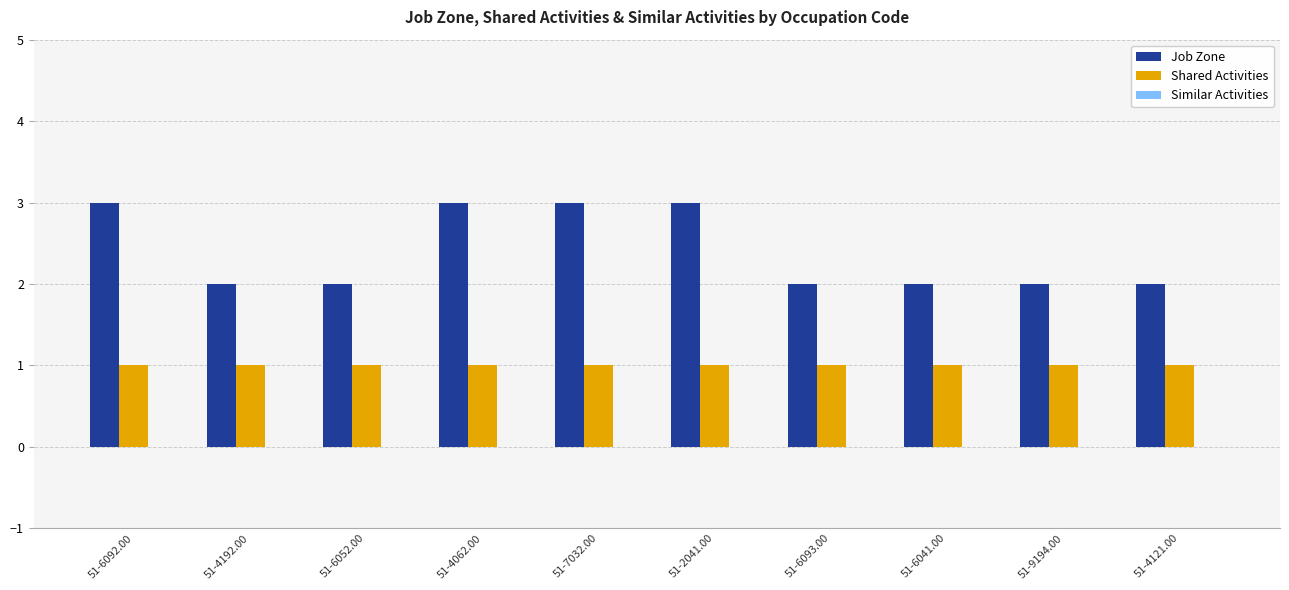

Which series changed the most between 51-6092.00 and 51-9194.00?

Job Zone